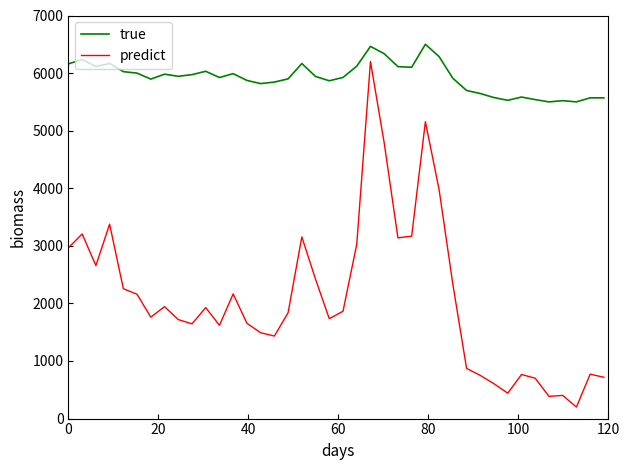

True or false: true and predict intersect in this chart.

False